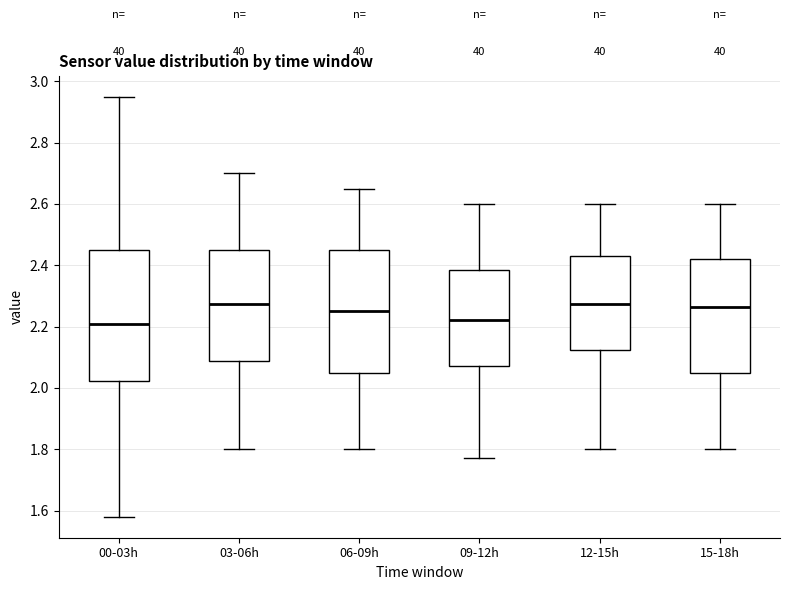

Reading left to right, read every box against the y-axis: the position of its median line, the range the box covers, and the ends of its whiskers. The values are not printed on the chart, so give them approximately, as read against the axis.

00-03h: median 2.22, box 2.02 to 2.46, whiskers 1.58 to 2.96
03-06h: median 2.28, box 2.08 to 2.46, whiskers 1.80 to 2.70
06-09h: median 2.26, box 2.06 to 2.46, whiskers 1.80 to 2.66
09-12h: median 2.22, box 2.08 to 2.38, whiskers 1.78 to 2.60
12-15h: median 2.28, box 2.12 to 2.44, whiskers 1.80 to 2.60
15-18h: median 2.26, box 2.06 to 2.42, whiskers 1.80 to 2.60